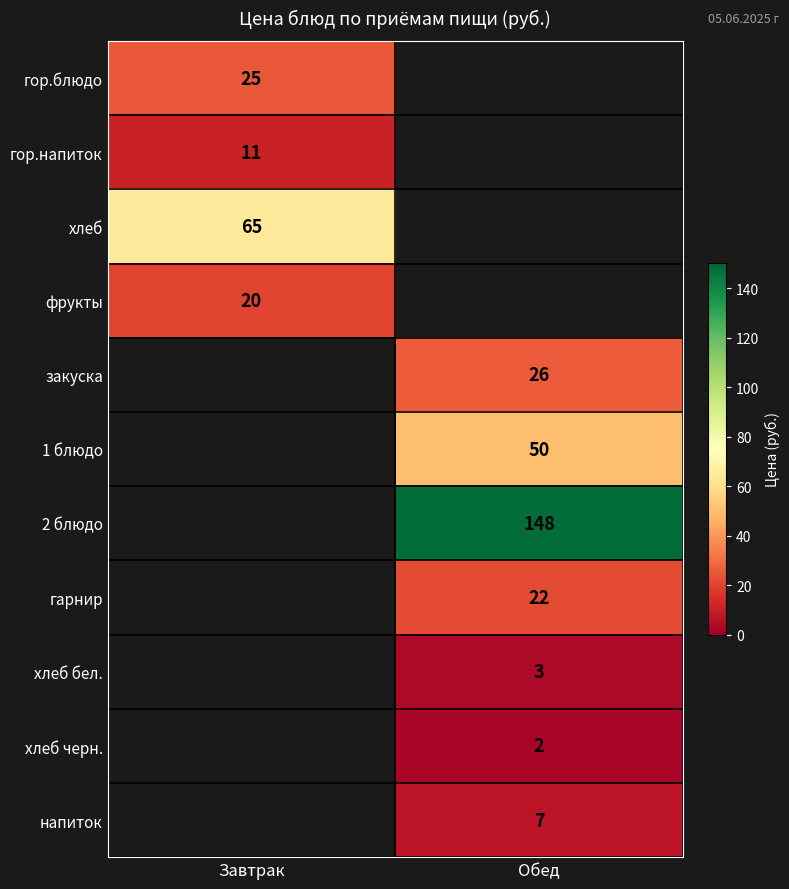

The value of 2 блюдо at Обед is 148. True or false?

True